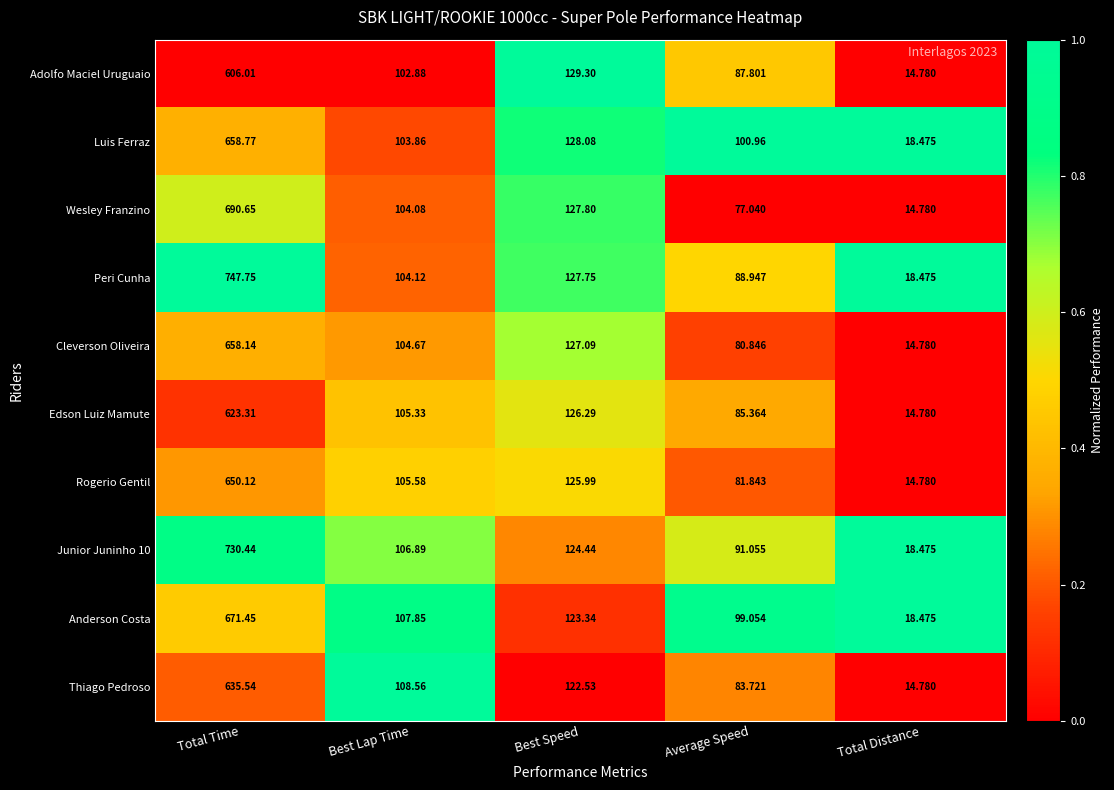

Is the value of Anderson Costa at Best Speed greater than the value of Thiago Pedroso at Total Distance?

Yes